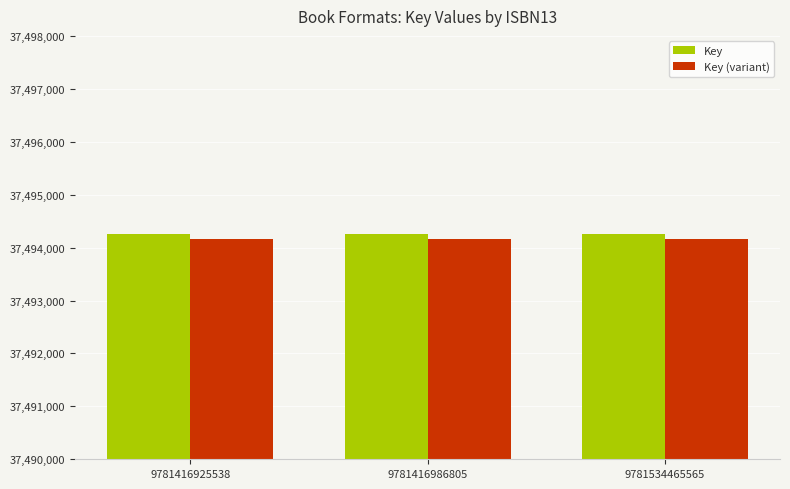

What is the value of the Key (variant) bar at the 3rd from the left?

37494157